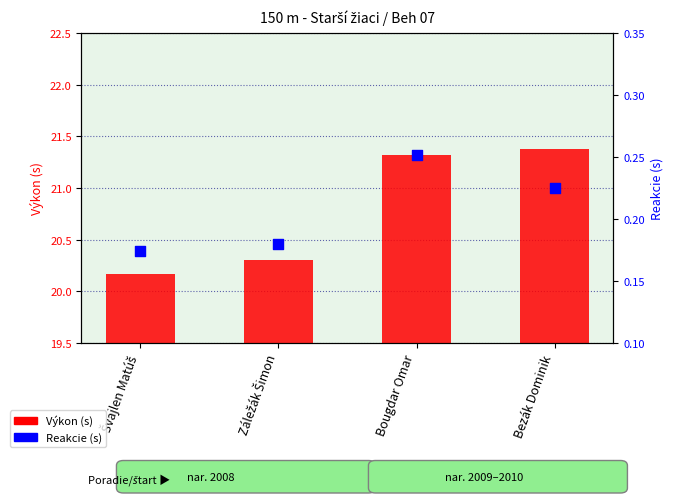

At how many categories does at least one series exceed 12?

4